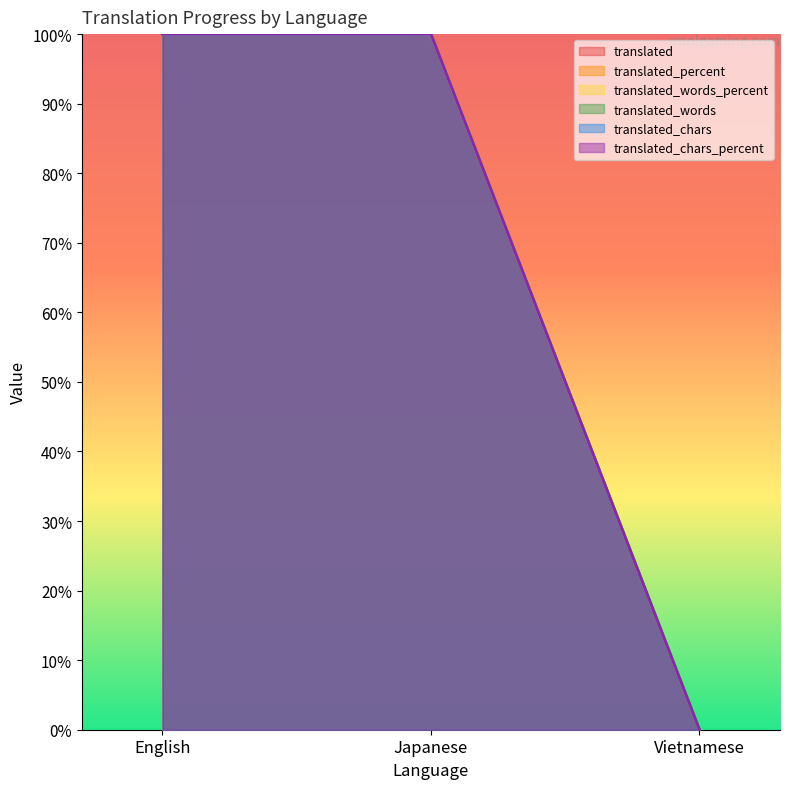

Which series has the largest range (max minus min)?

translated